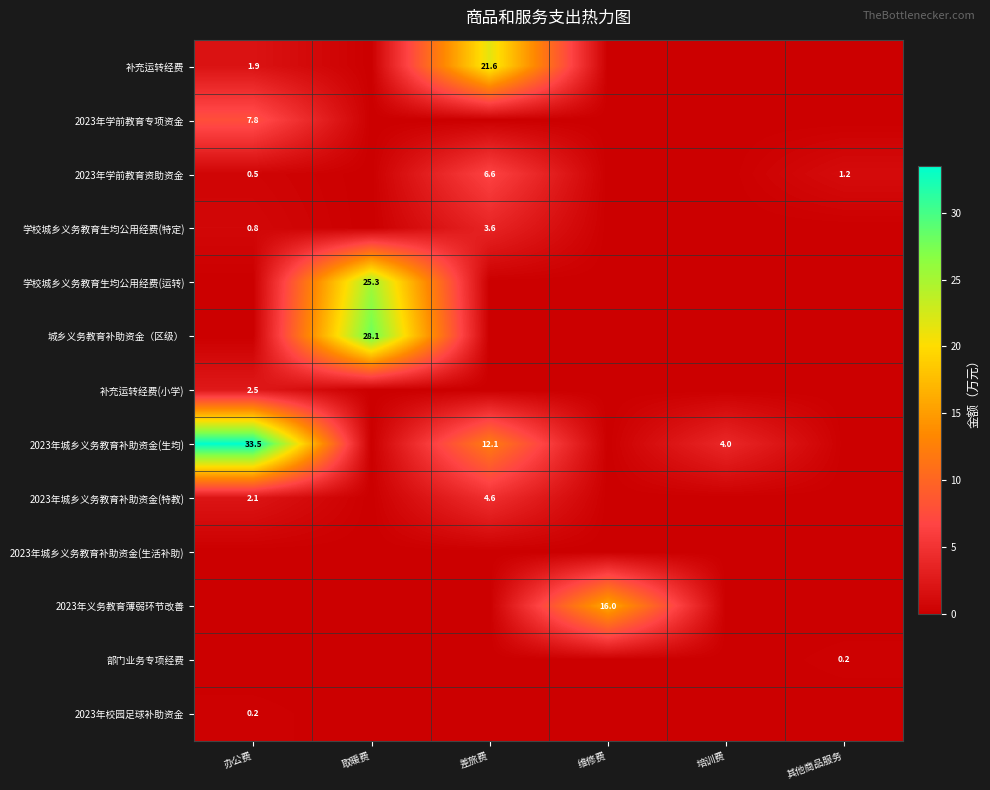

What is the total value across all series at 其他商品服务?

1.4